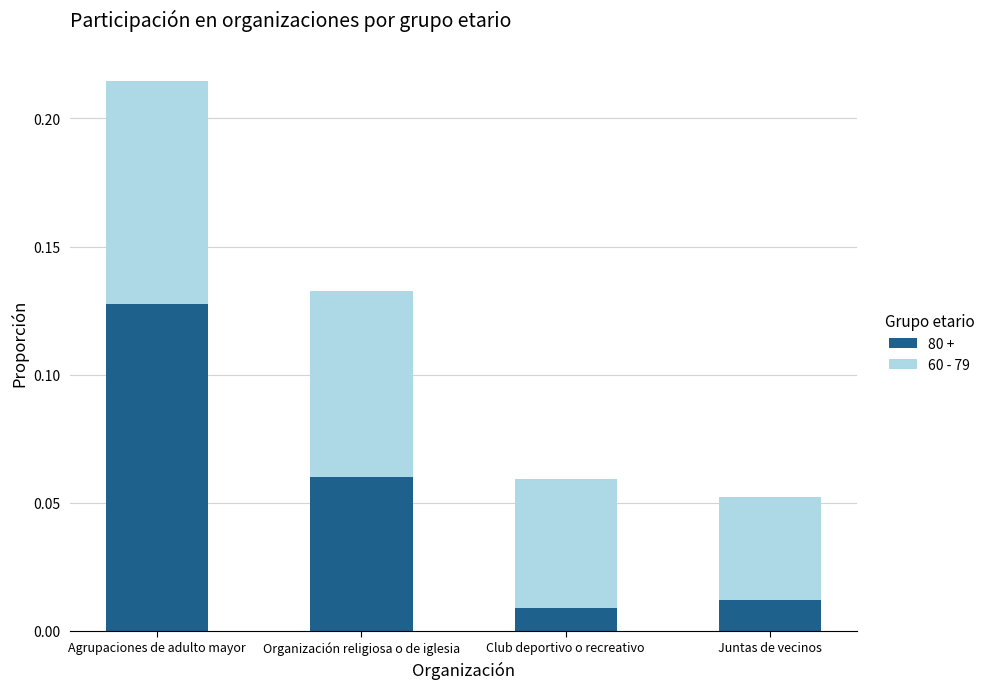

List the labels in order of 80 + value, smallest first.

Club deportivo o recreativo, Juntas de vecinos, Organización religiosa o de iglesia, Agrupaciones de adulto mayor